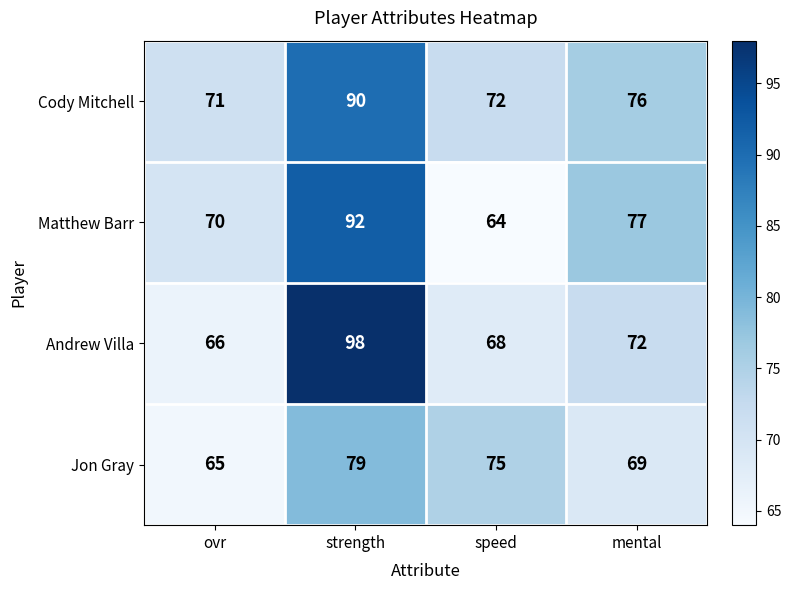

At which category is the sum across all series the highest?

strength